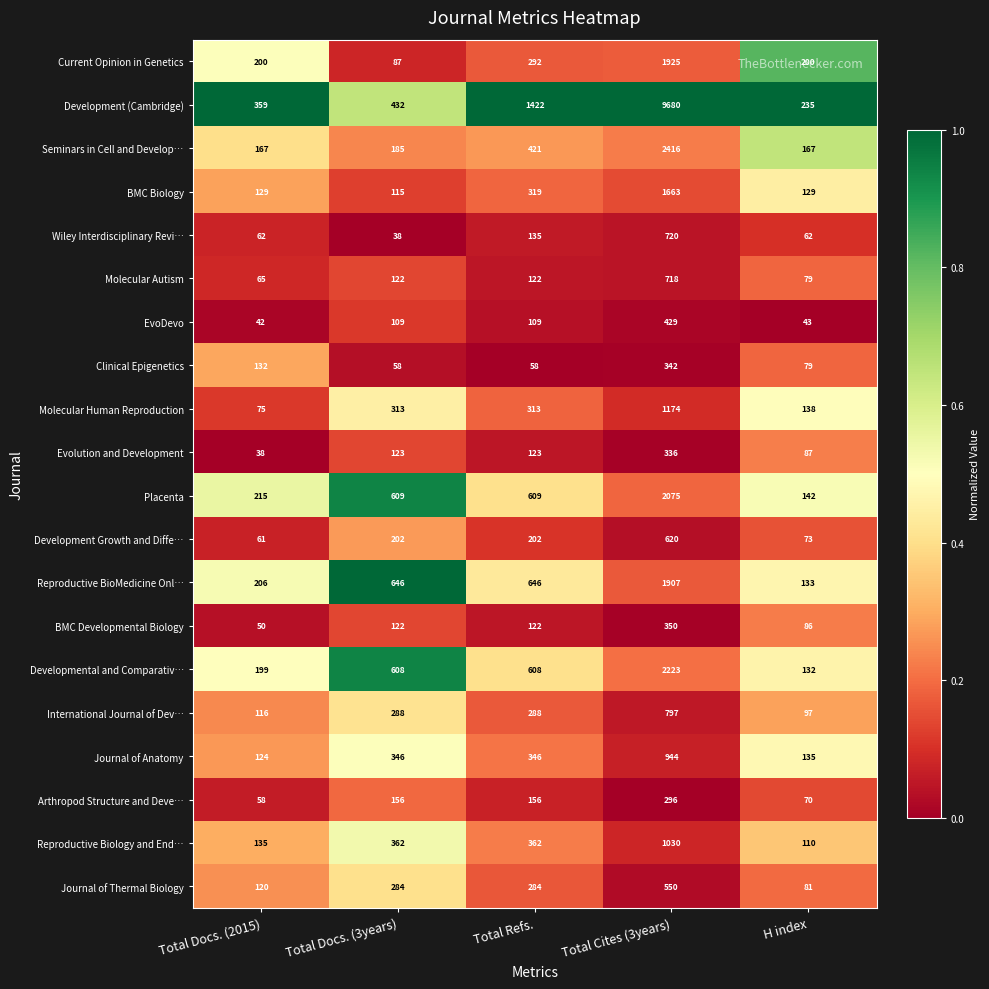

What is the greatest value displayed?

9680